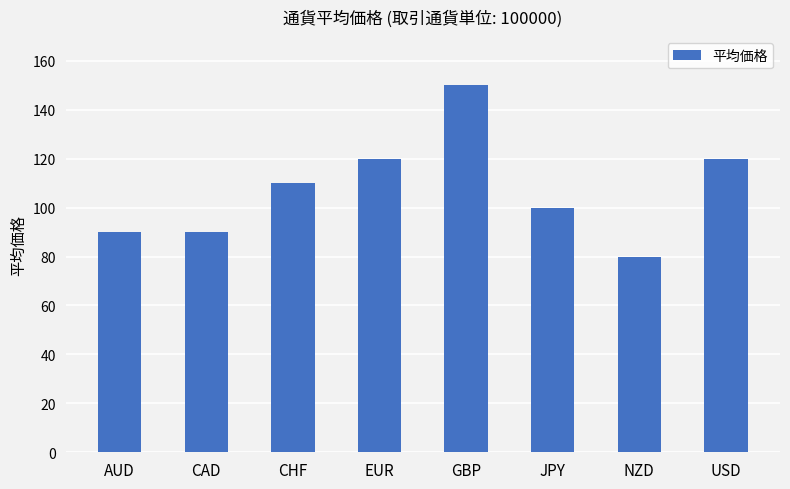

What is the smallest value displayed?

80